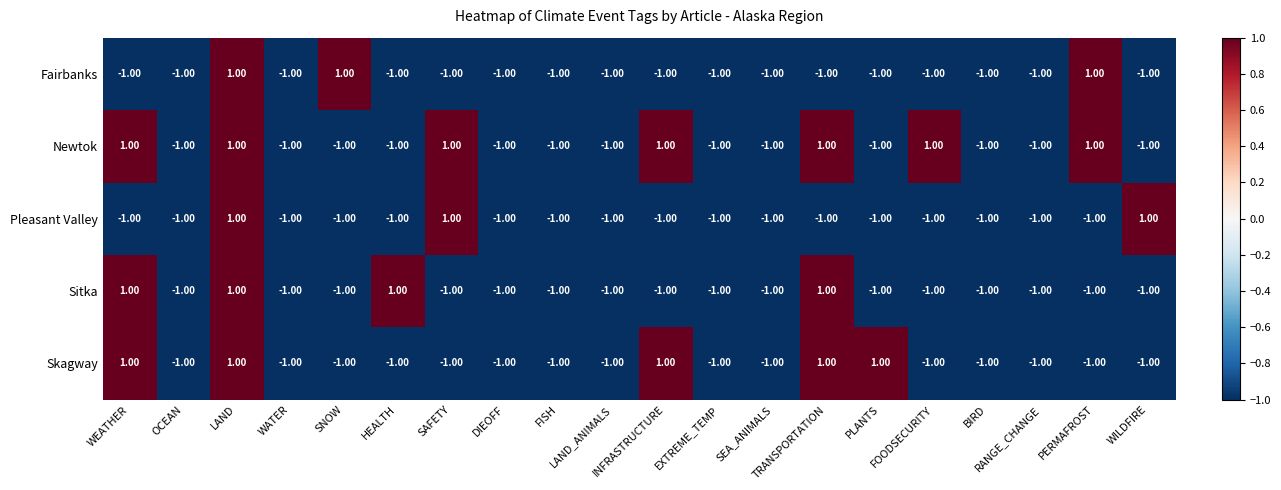

What is the smallest value displayed?

-1